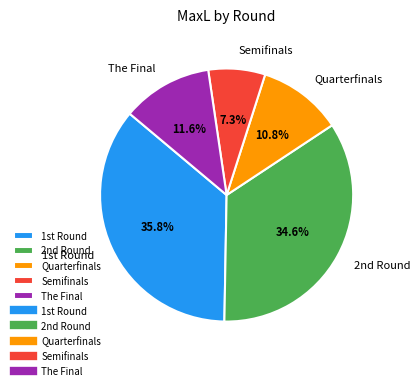

Count the number of slices in the pie.

5